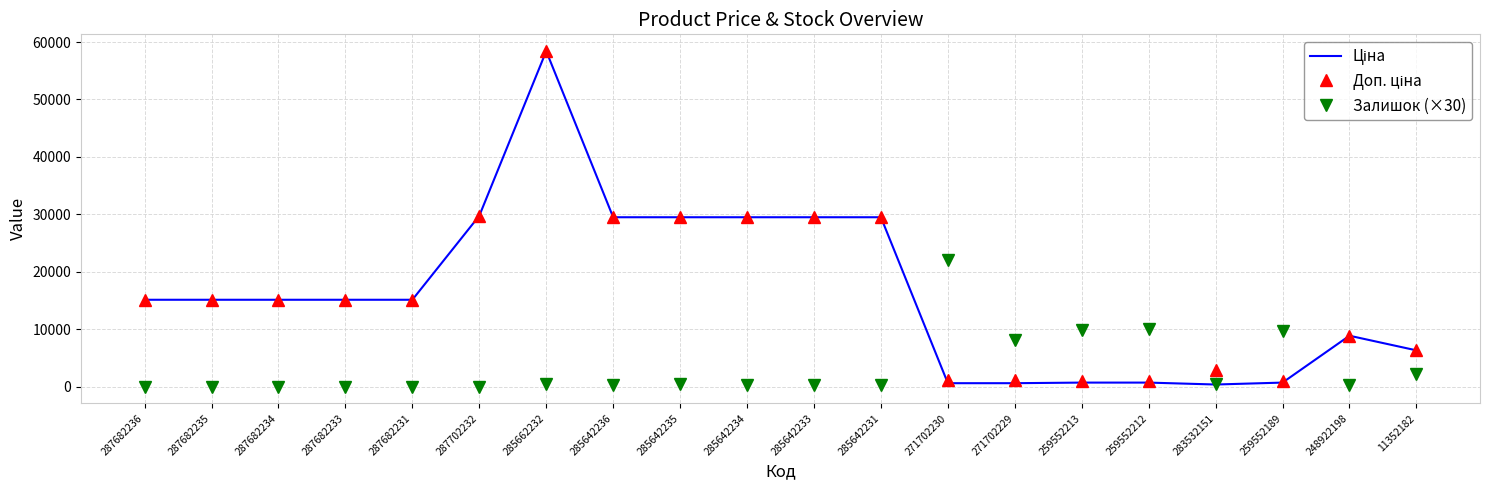

At how many categories does at least one series exceed 3404?

19